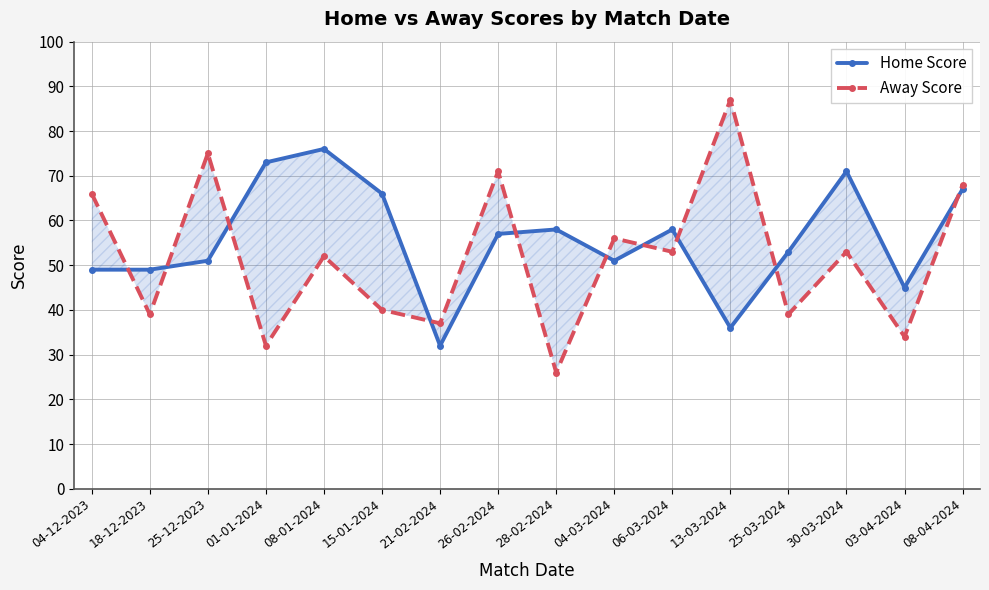

Count the number of categories in the chart.

16